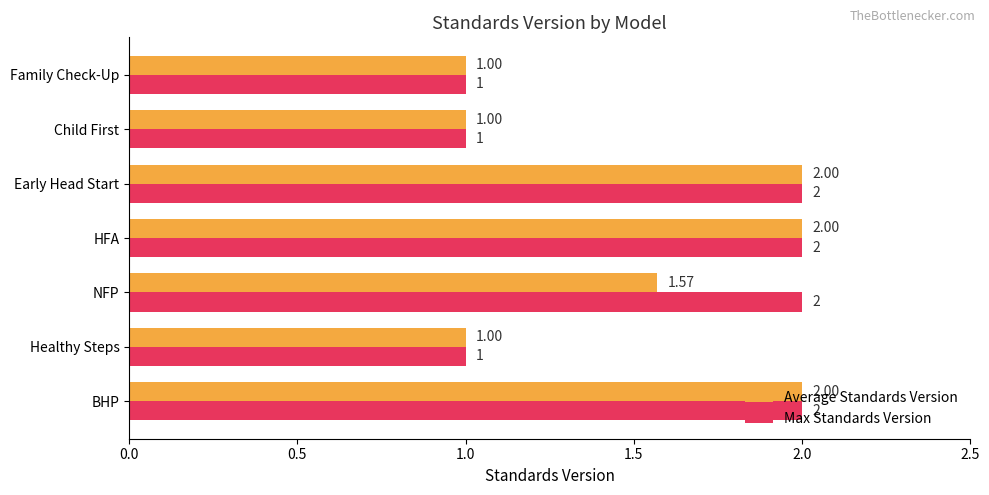

What is the difference between the maximum and minimum values in the Max Standards Version series?

1.0